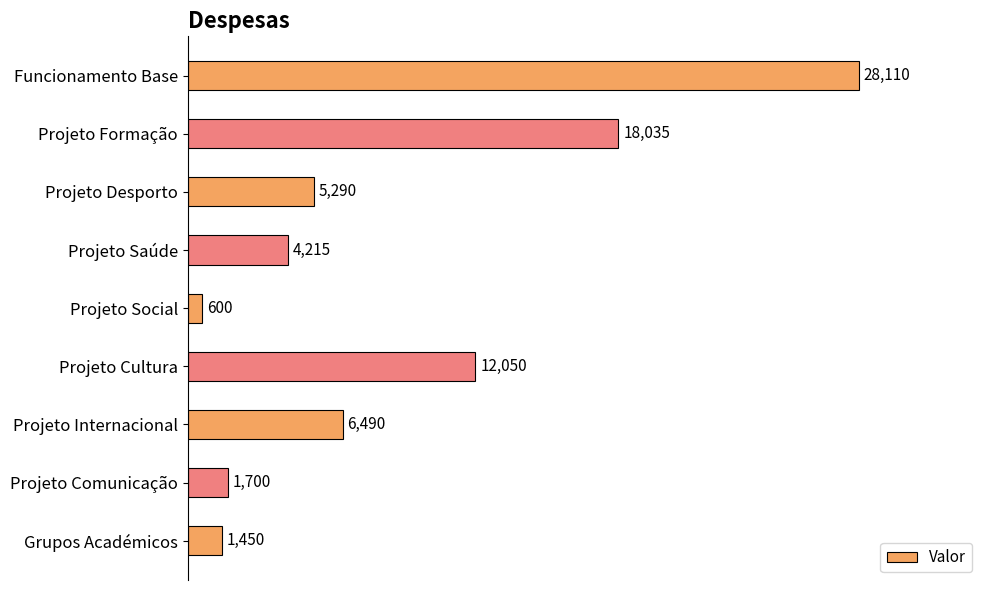

What is the value of the 4th bar from the top?

4215